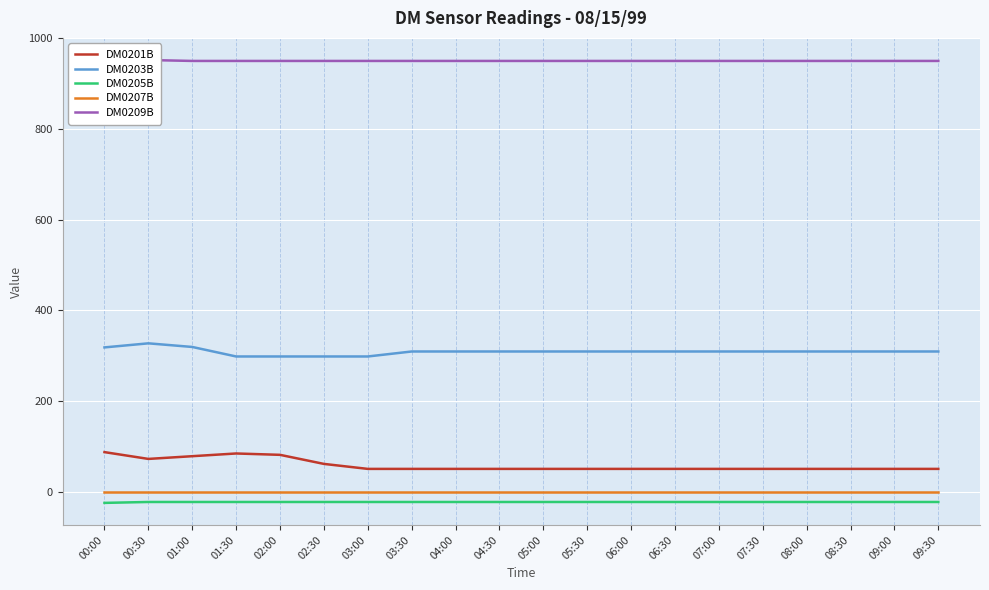

True or false: DM0201B has more than 0 points higher than both neighbors.

True